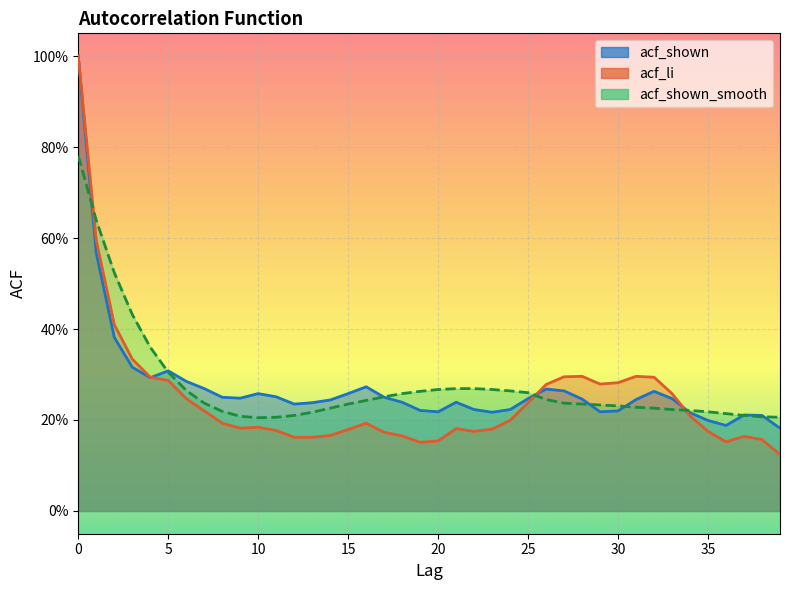

At which label is acf_shown closest to 0?

39